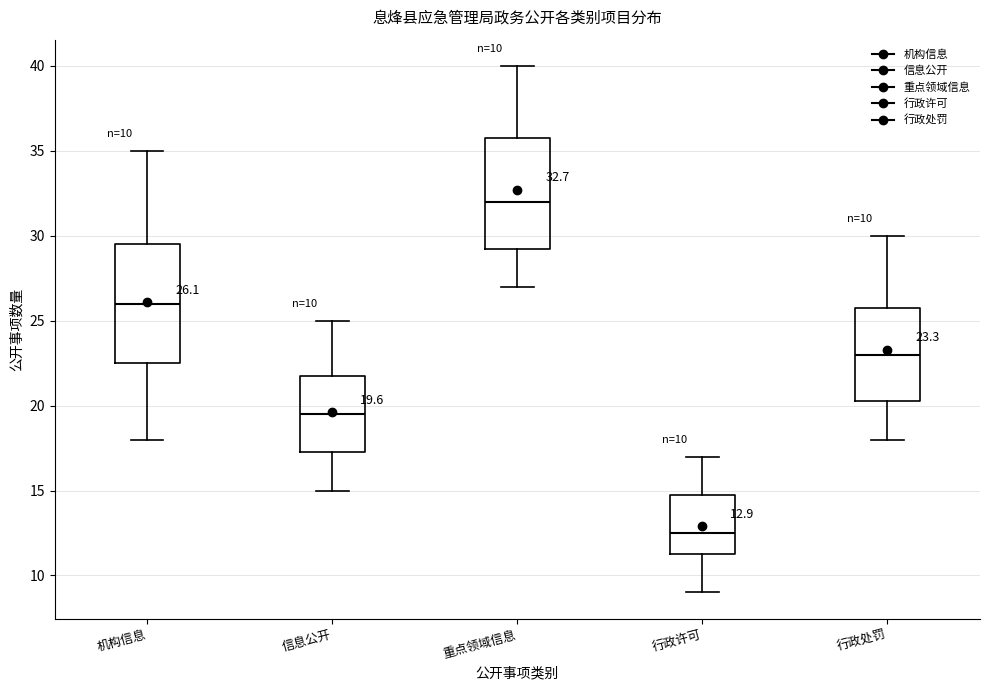

Which box has the highest median line?

重点领域信息